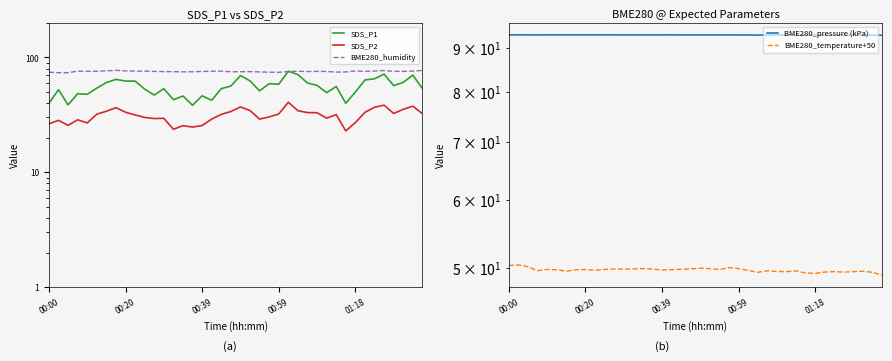

True or false: BME280_pressure (kPa) and SDS_P2 intersect in this chart.

False